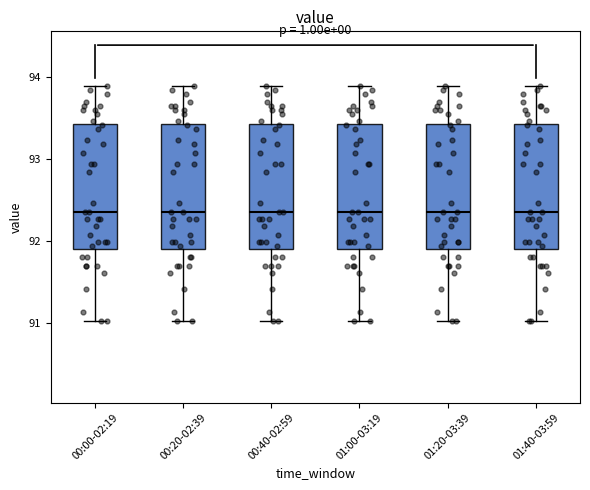

Reading left to right, read every box against the y-axis: the position of its median line, the range the box covers, and the ends of its whiskers. The values are not printed on the chart, so give them approximately, as read against the axis.

00:00-02:19: median 92.4, box 91.9 to 93.4, whiskers 91.0 to 93.9
00:20-02:39: median 92.4, box 91.9 to 93.4, whiskers 91.0 to 93.9
00:40-02:59: median 92.4, box 91.9 to 93.4, whiskers 91.0 to 93.9
01:00-03:19: median 92.4, box 91.9 to 93.4, whiskers 91.0 to 93.9
01:20-03:39: median 92.4, box 91.9 to 93.4, whiskers 91.0 to 93.9
01:40-03:59: median 92.4, box 91.9 to 93.4, whiskers 91.0 to 93.9